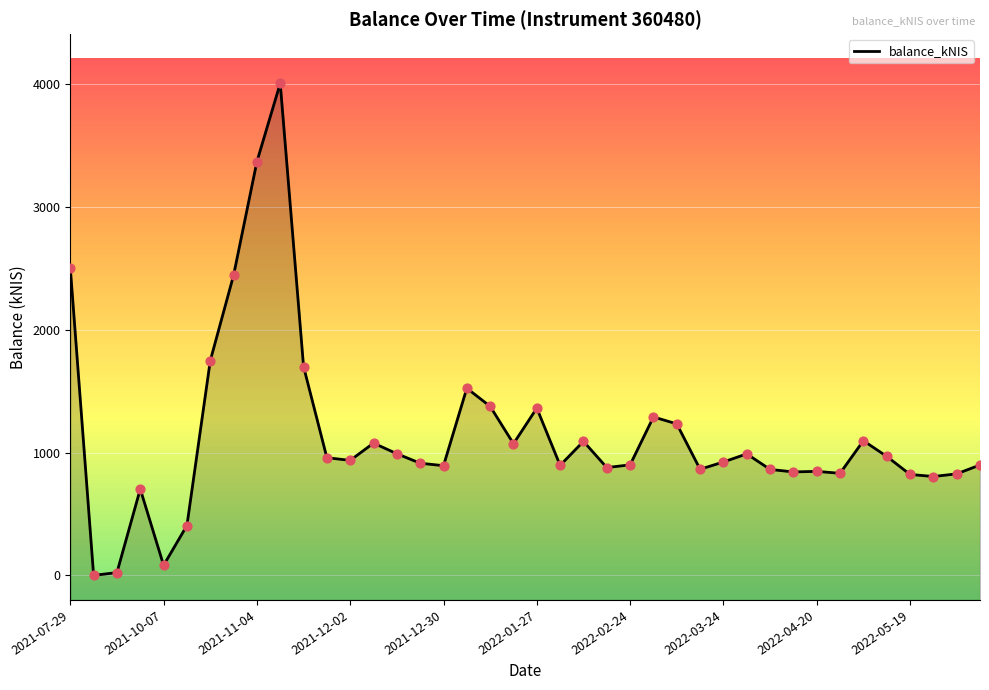

What is the change in value from 20 to 25?

-72.0